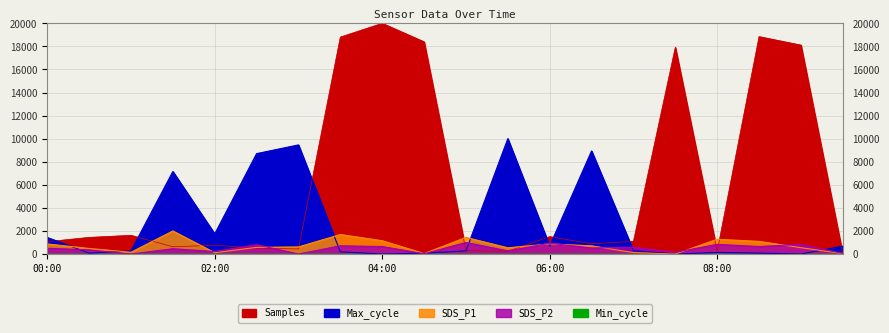

What position from the left is 03:30?

8